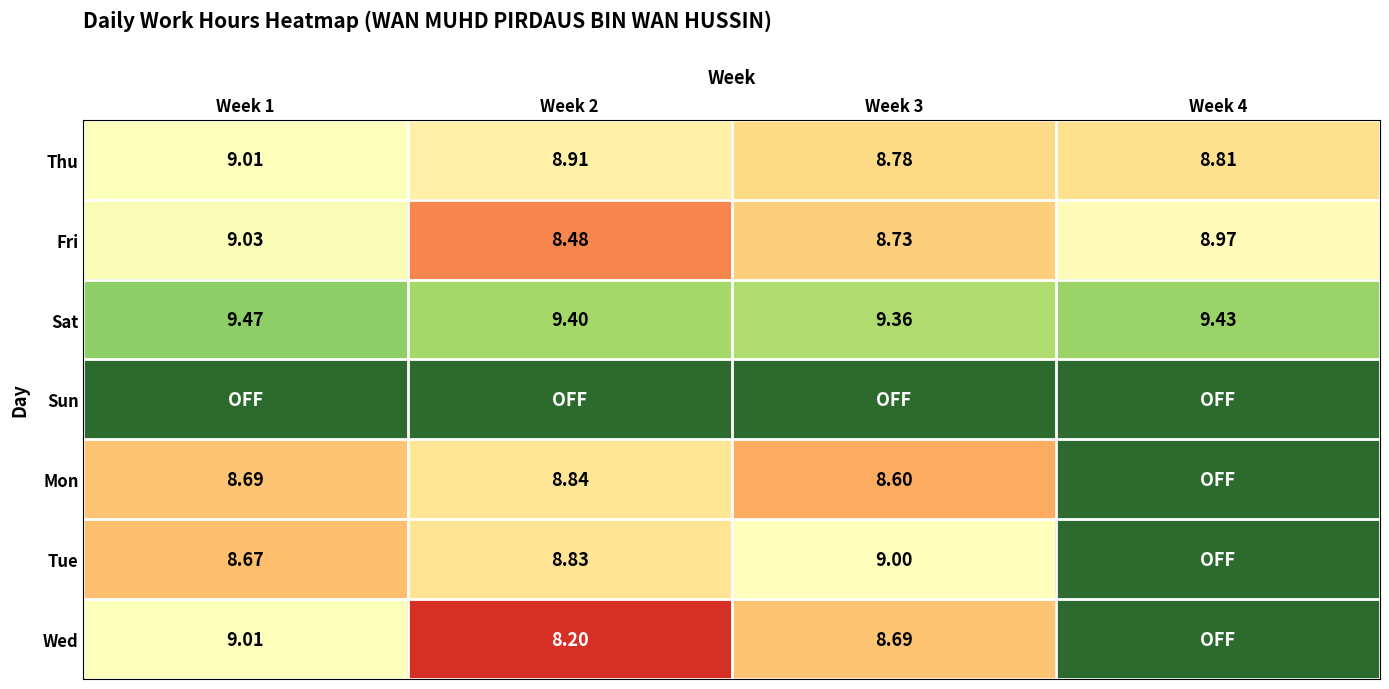

Is the value of Fri at Week 4 greater than the value of Sat at Week 1?

No